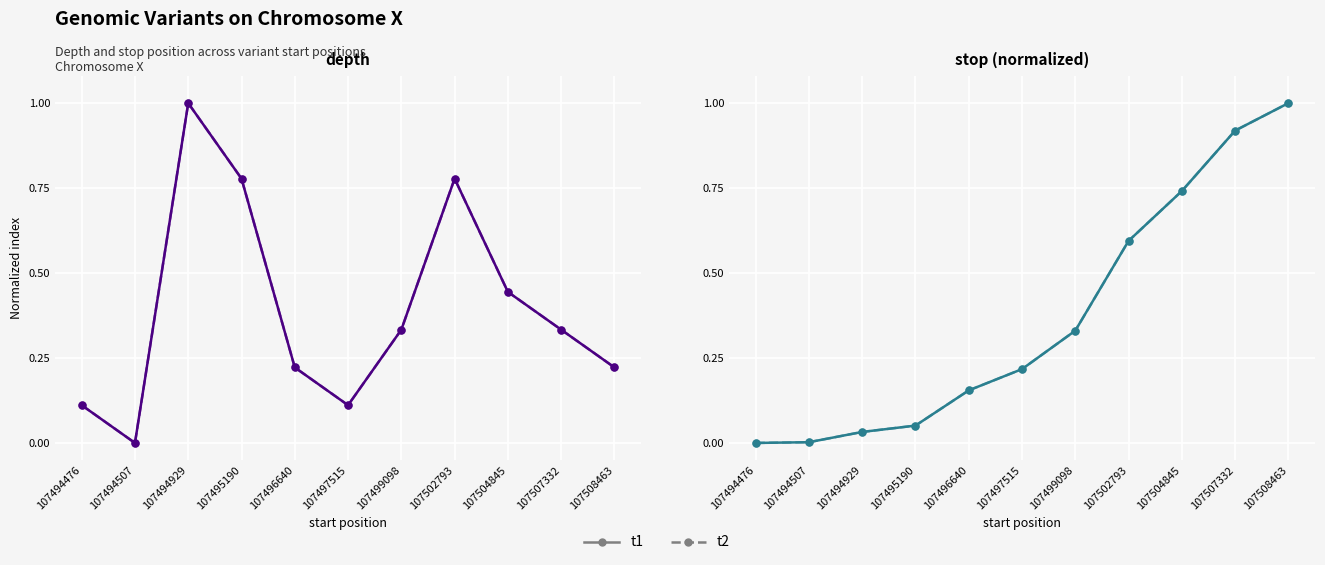

At which label does t2 reach its peak?

107508463